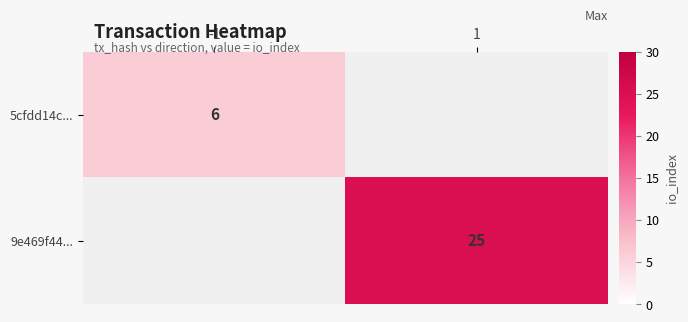

True or false: 9e469f44... has a value of 25 at 1.

True